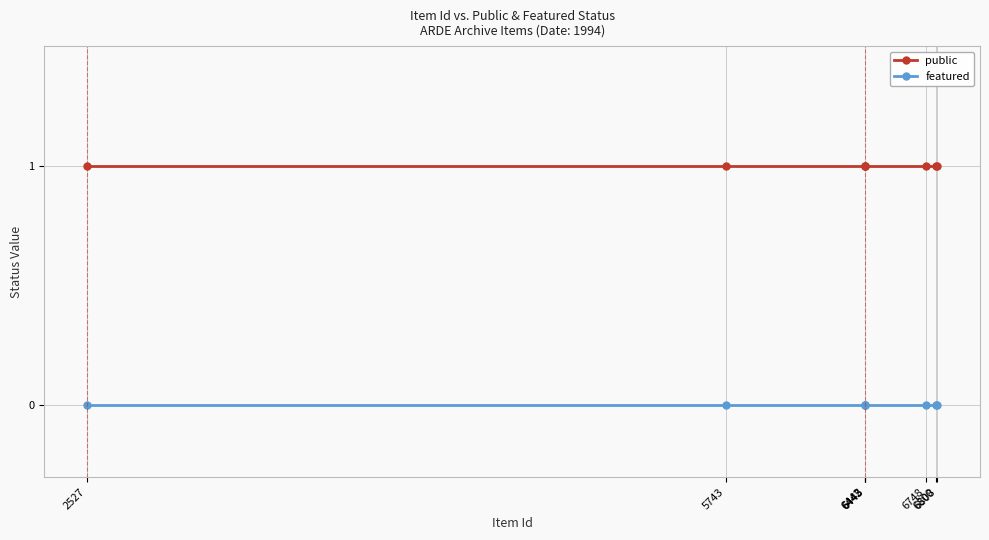

What is the value of the public point at the 6th from the left?

1